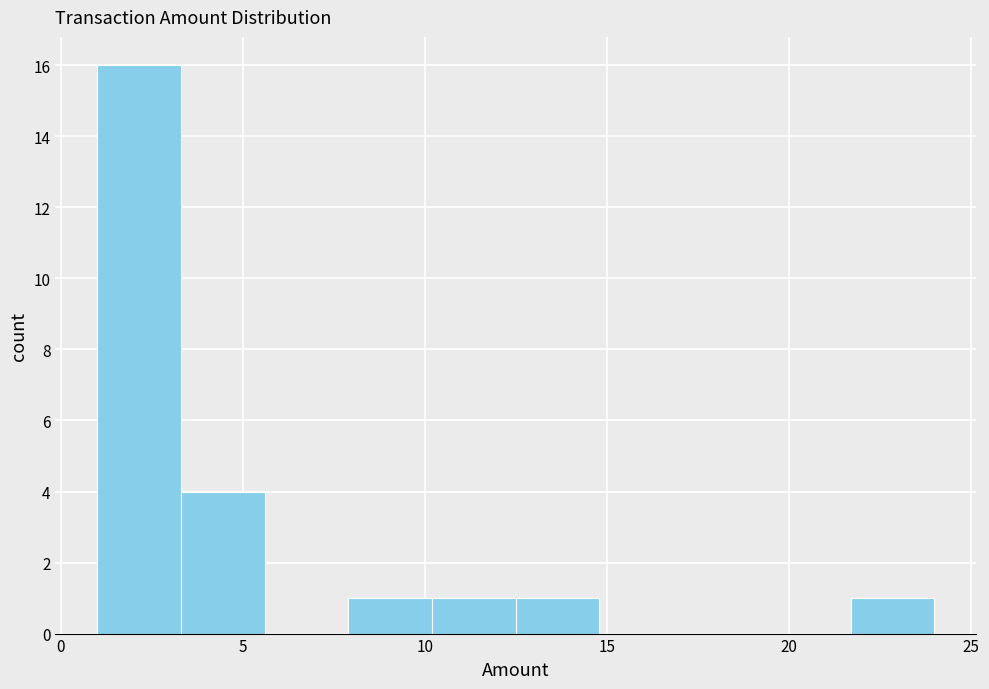

What is the height of the bar covering 12.5 to 14.8 on the x-axis? Neither the bar edges nor the heights are printed on the chart, so give them approximately, as read against the axes.

1